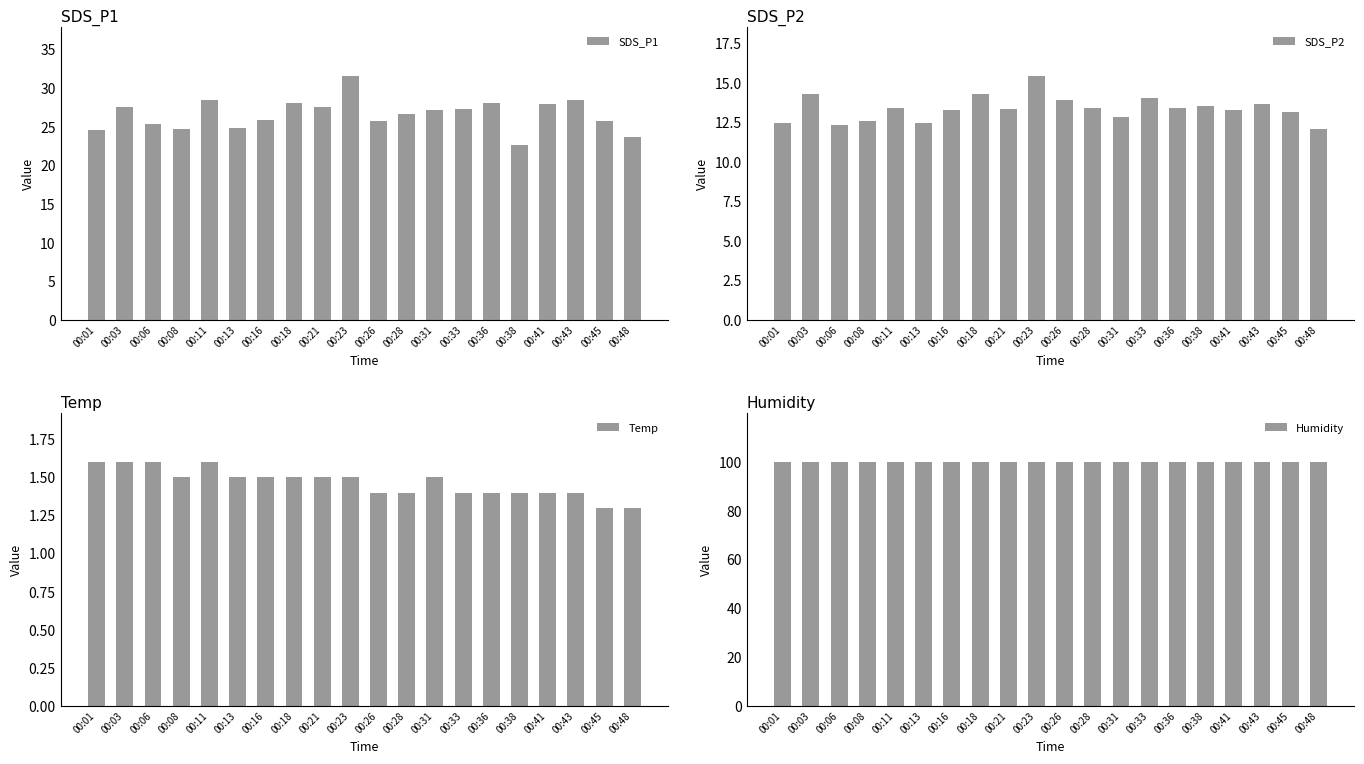

At which category is the sum across all series the highest?

00:23